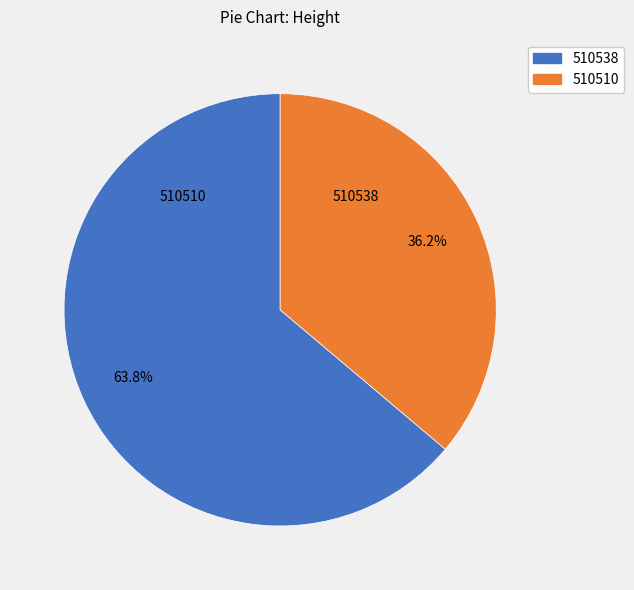

To the nearest percent, what portion does 510510 represent?

36%